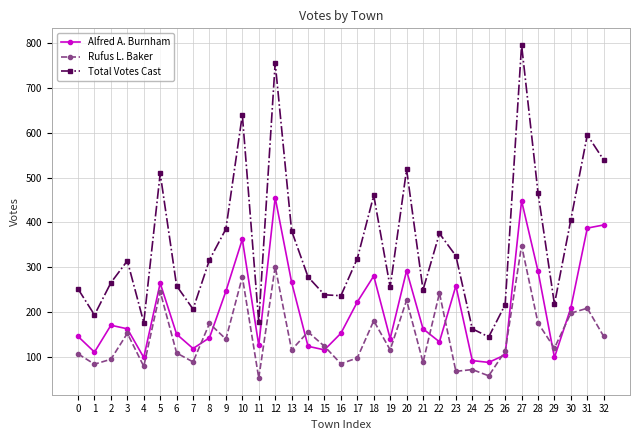

What is the sum of all Alfred A. Burnham values?

6799